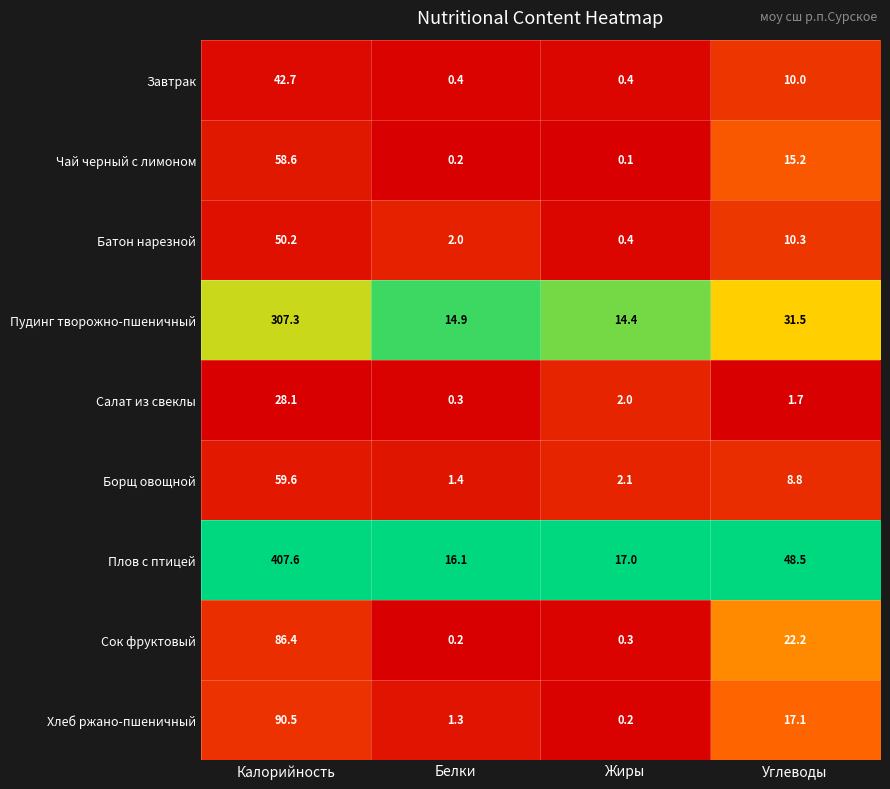

Which series changed the most between Белки and Углеводы?

Плов с птицей